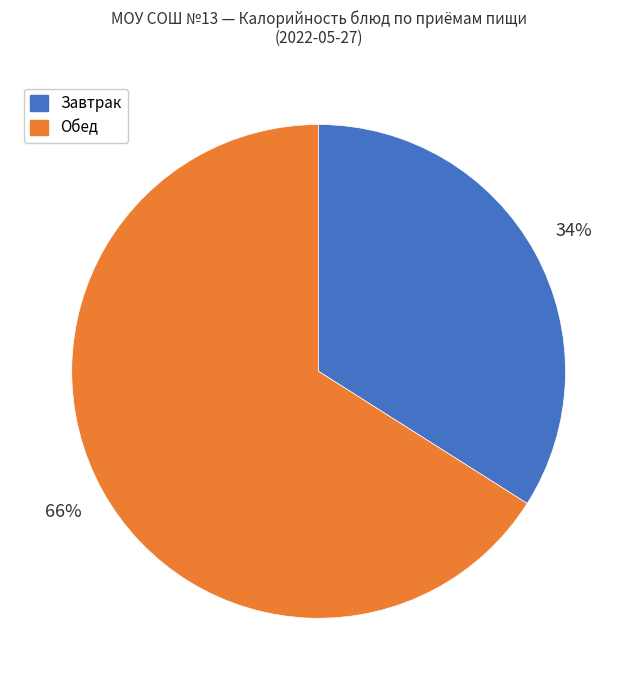

Is there a majority slice in this chart?

Yes